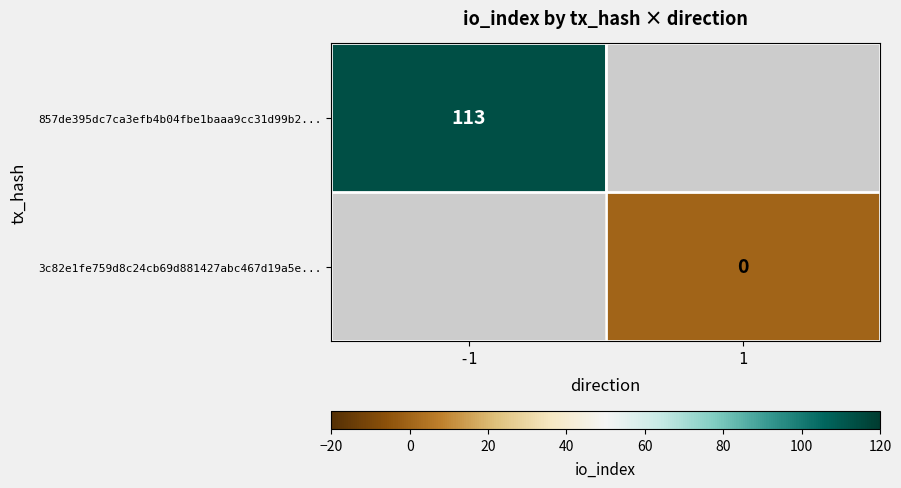

The value of 857de395dc7ca3efb4b04fbe1baaa9cc31d99b2... at -1 is 113. True or false?

True